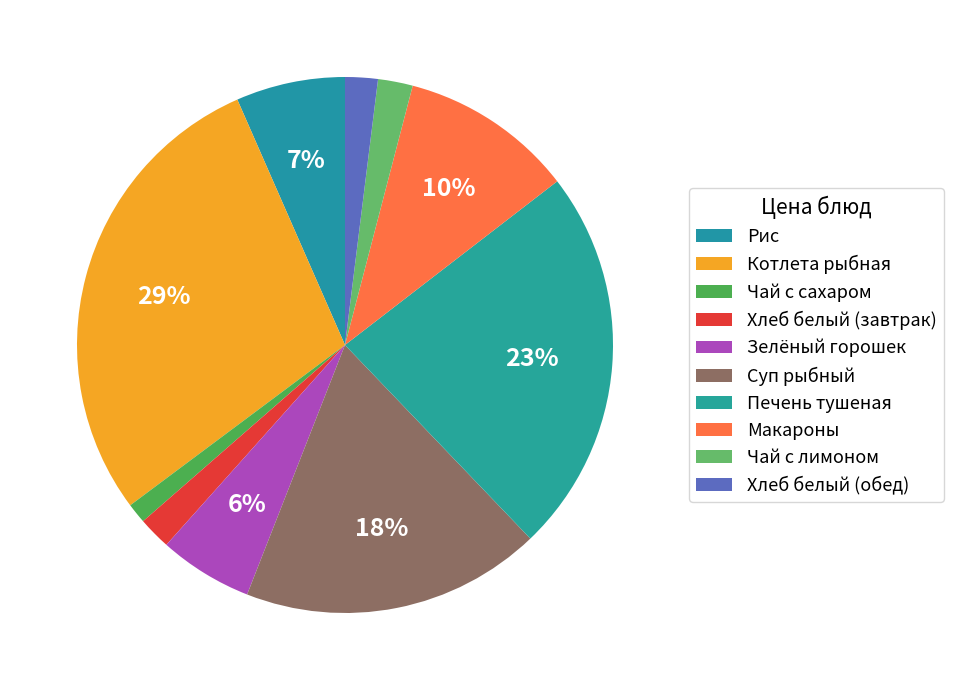

Is there a majority slice in this chart?

No